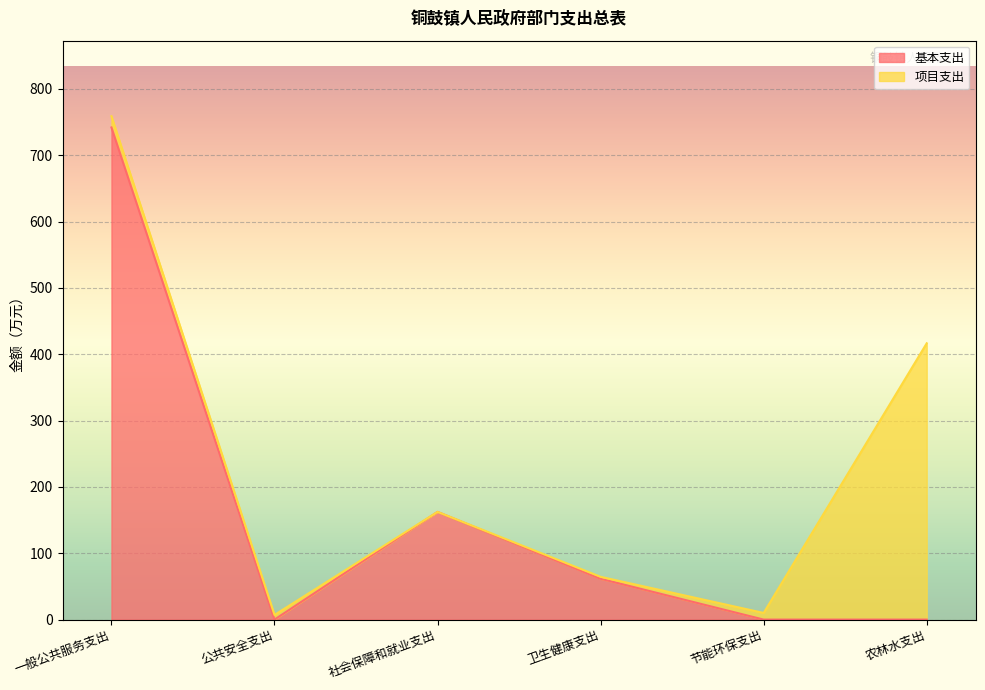

What is the difference between the values at 社会保障和就业支出 and 卫生健康支出?

100.9